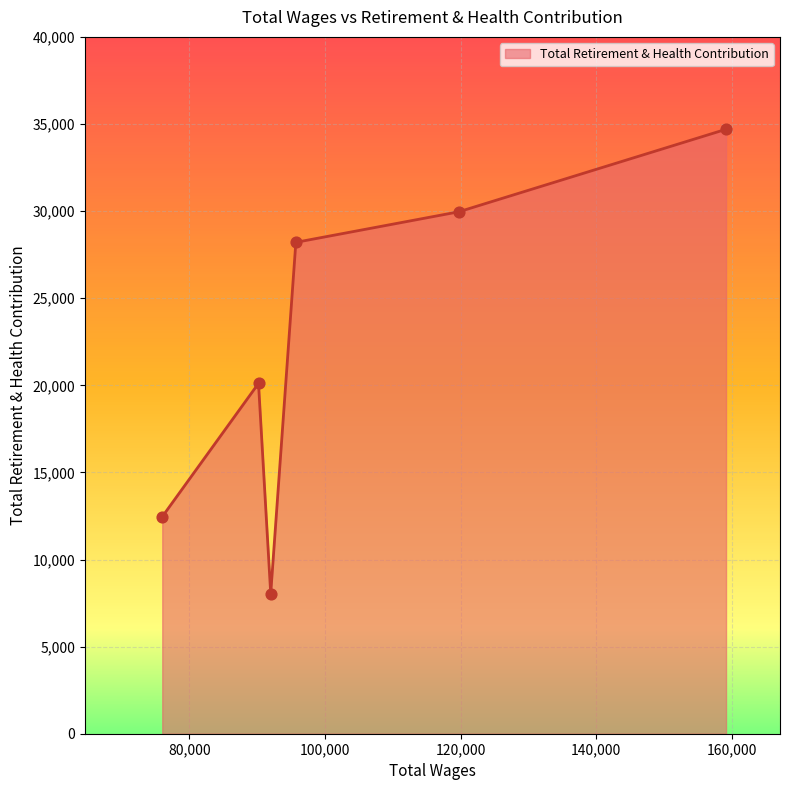

True or false: the data has more than 0 interior local peaks.

True